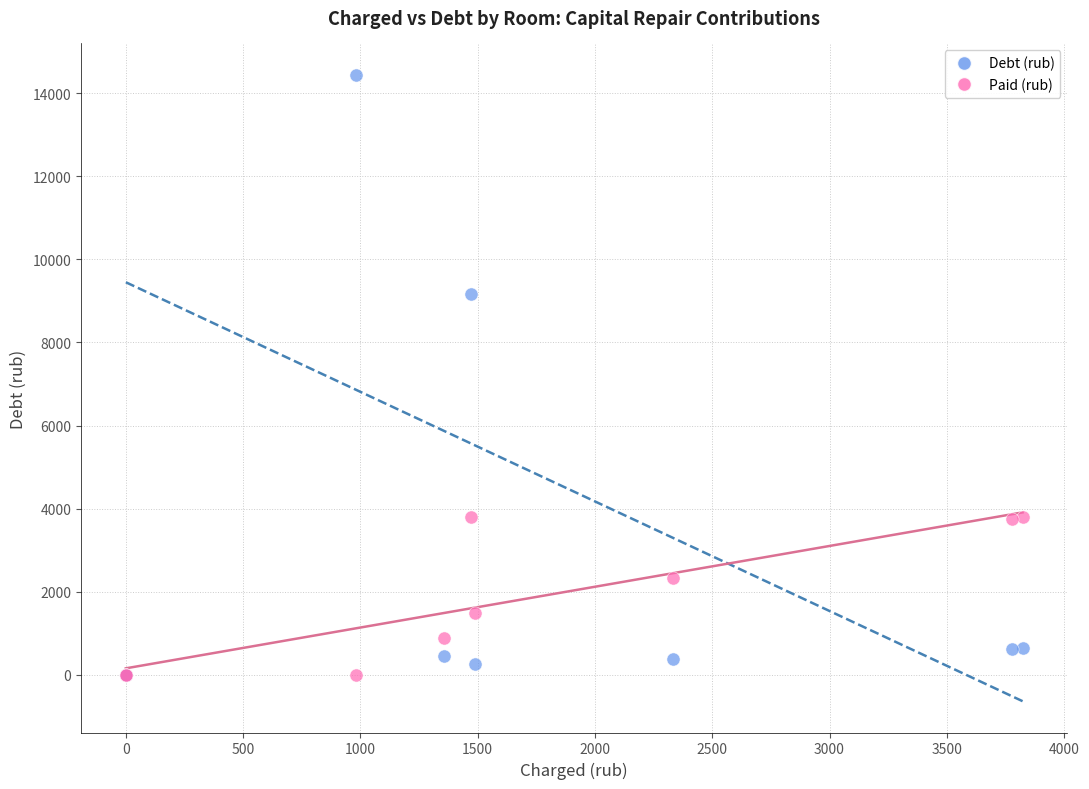

In the Debt (rub) series, what Y value is closest to 7223?

9157.0